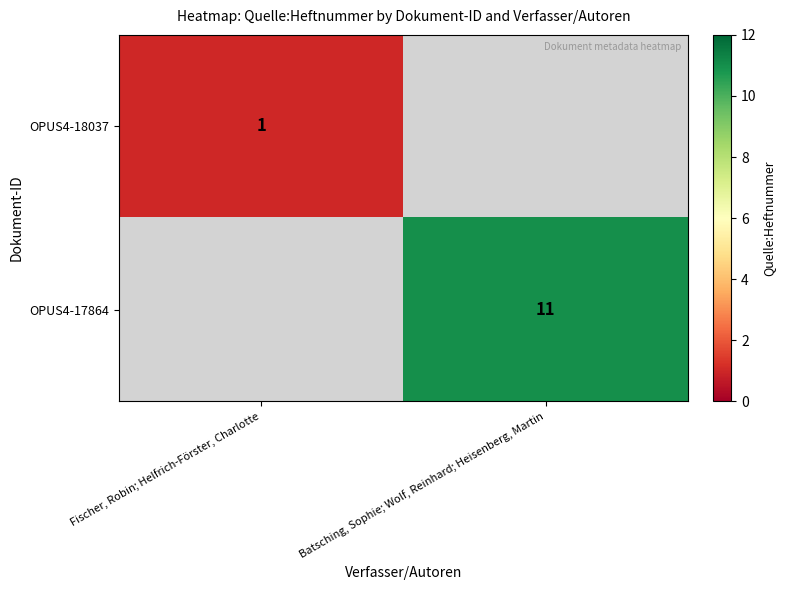

The OPUS4-17864 series shows 3 at Batsching, Sophie; Wolf, Reinhard; Heisenberg, Martin. True or false?

False